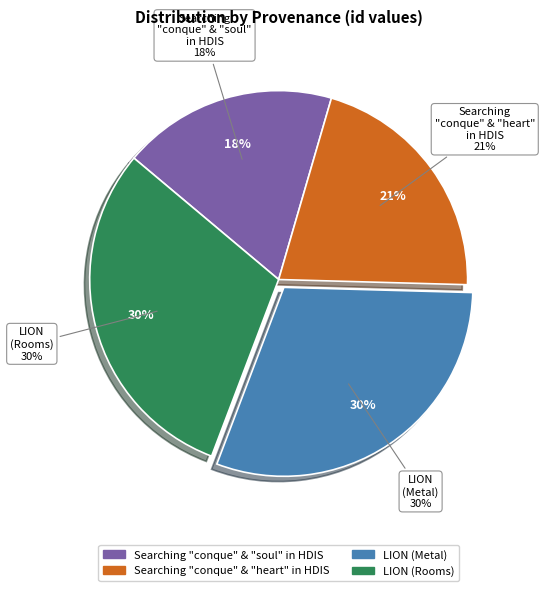

To the nearest percent, what is the average slice percentage?

25%